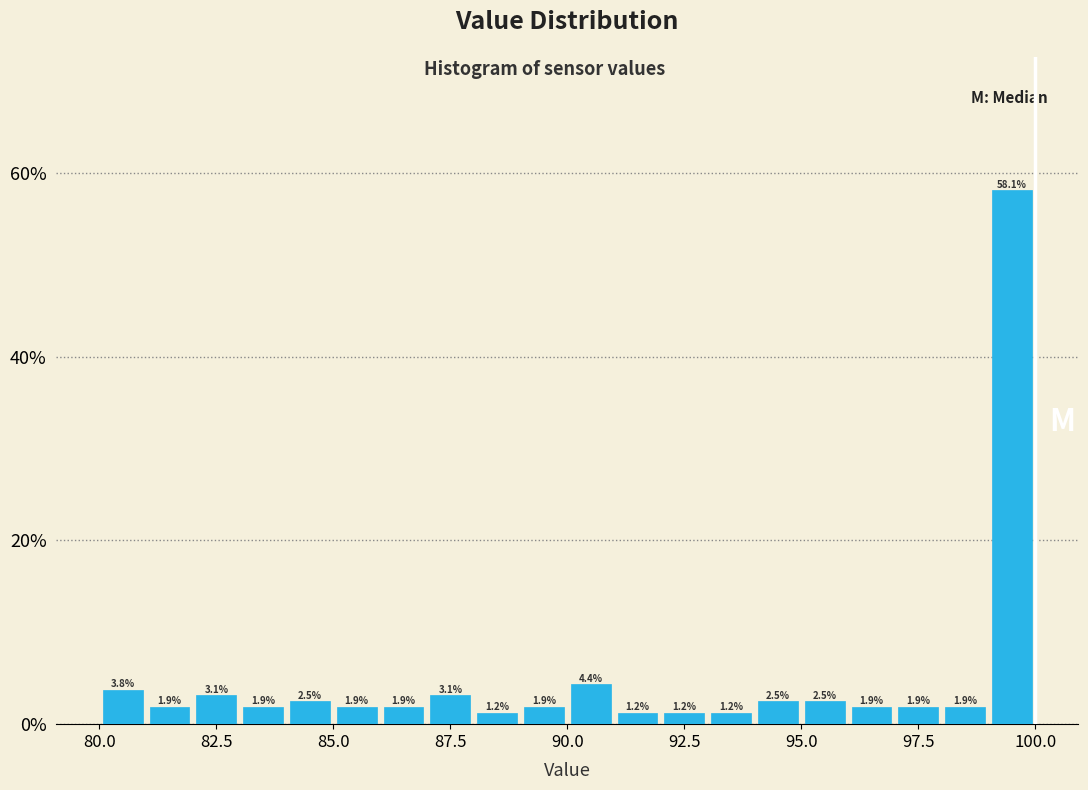

Around what value on the x-axis is the tallest bar? Give the approximate position of its centre, as read against the axis.

99.5